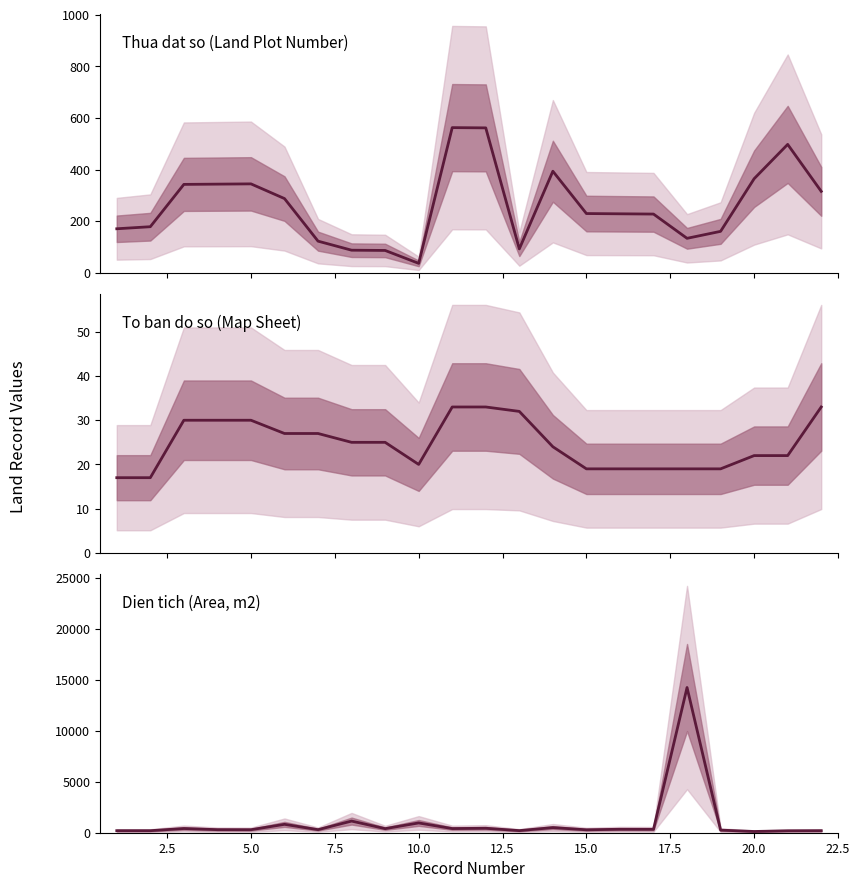

At how many categories does at least one series exceed 5052?

1